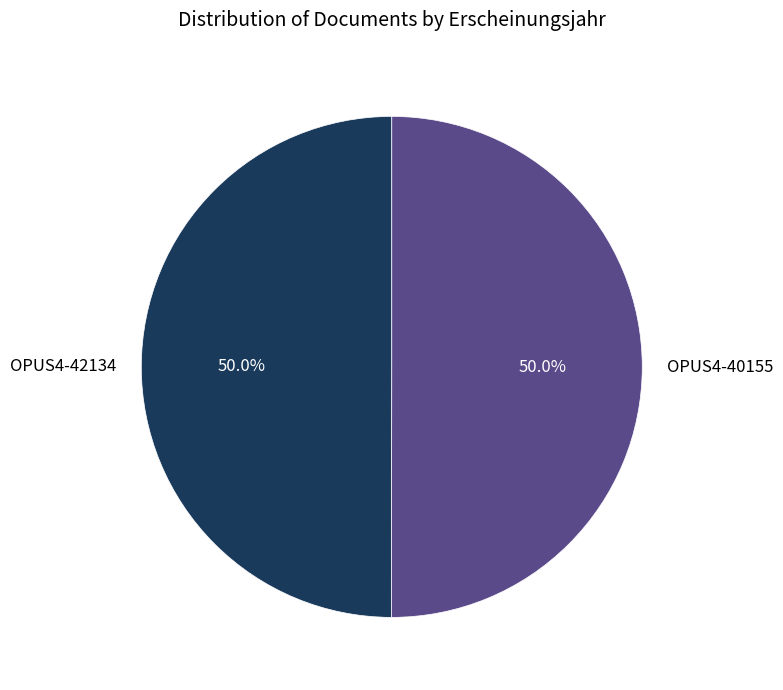

Combined, do OPUS4-42134 and OPUS4-40155 account for over 50%?

Yes